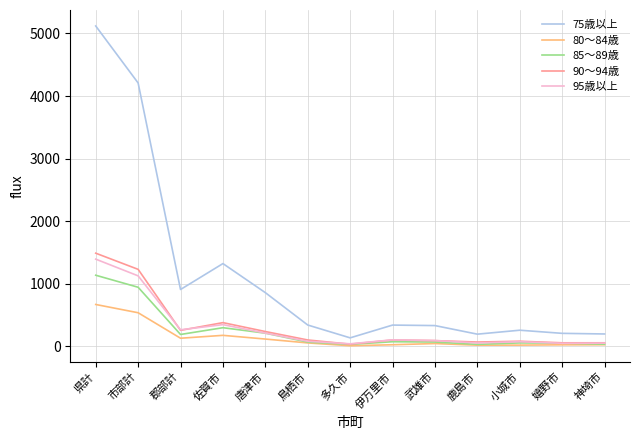

What is the sum of the 85～89歳 values at 神埼市 and 郡部計?

229